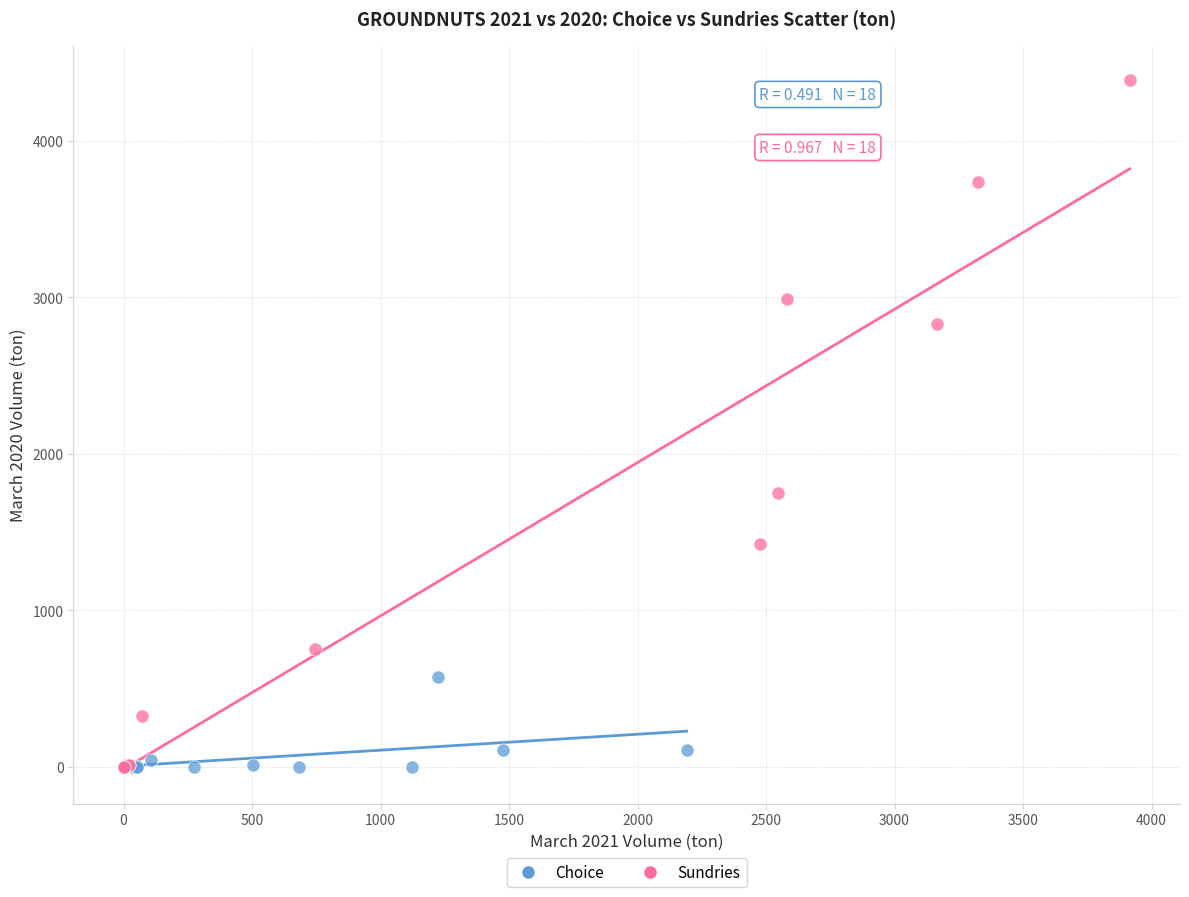

Which series has the largest Y range (max minus min)?

Sundries